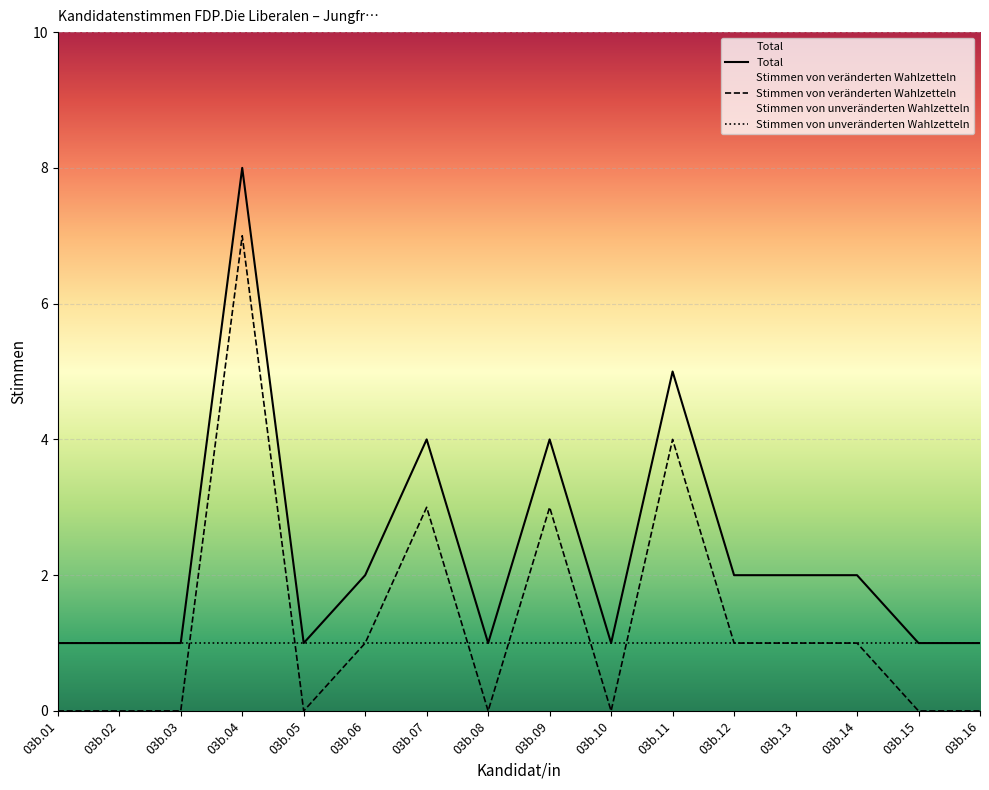

Rank the series by their average value, from highest to lowest.

Total, Stimmen von veränderten Wahlzetteln, Stimmen von unveränderten Wahlzetteln